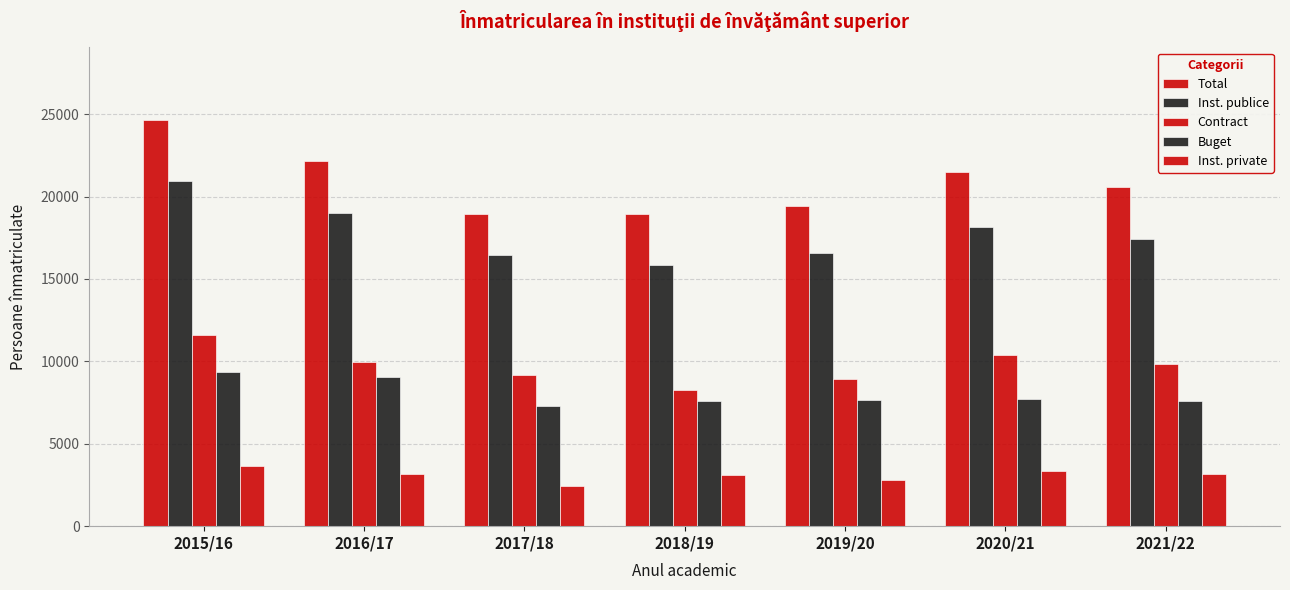

Is the value of Total at 2019/20 greater than the value of Inst. publice at 2018/19?

Yes